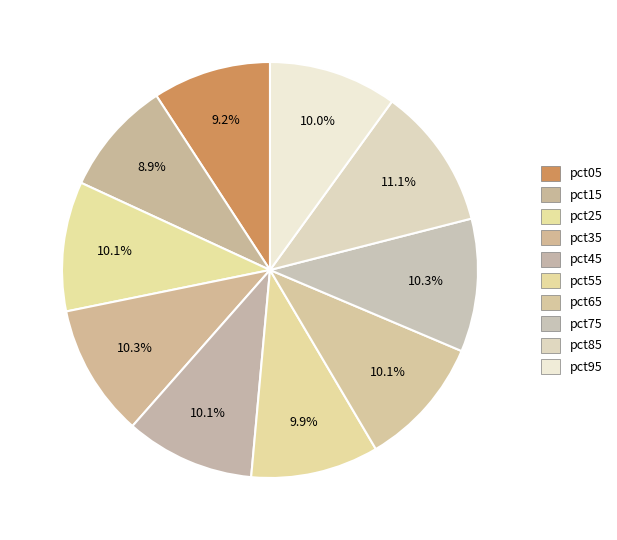

Is there any slice that represents more than half of the pie?

No